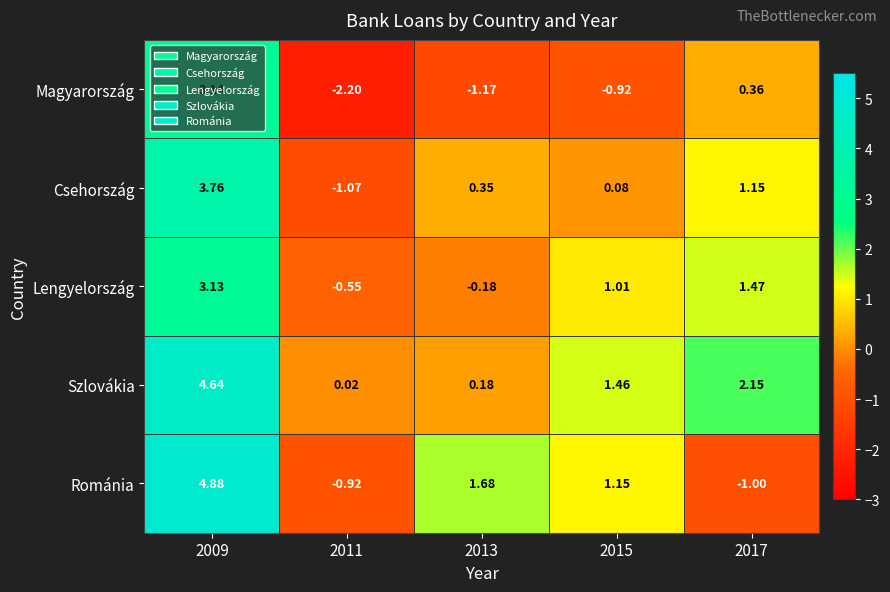

Which series changed the most between 2011 and 2017?

Magyarország